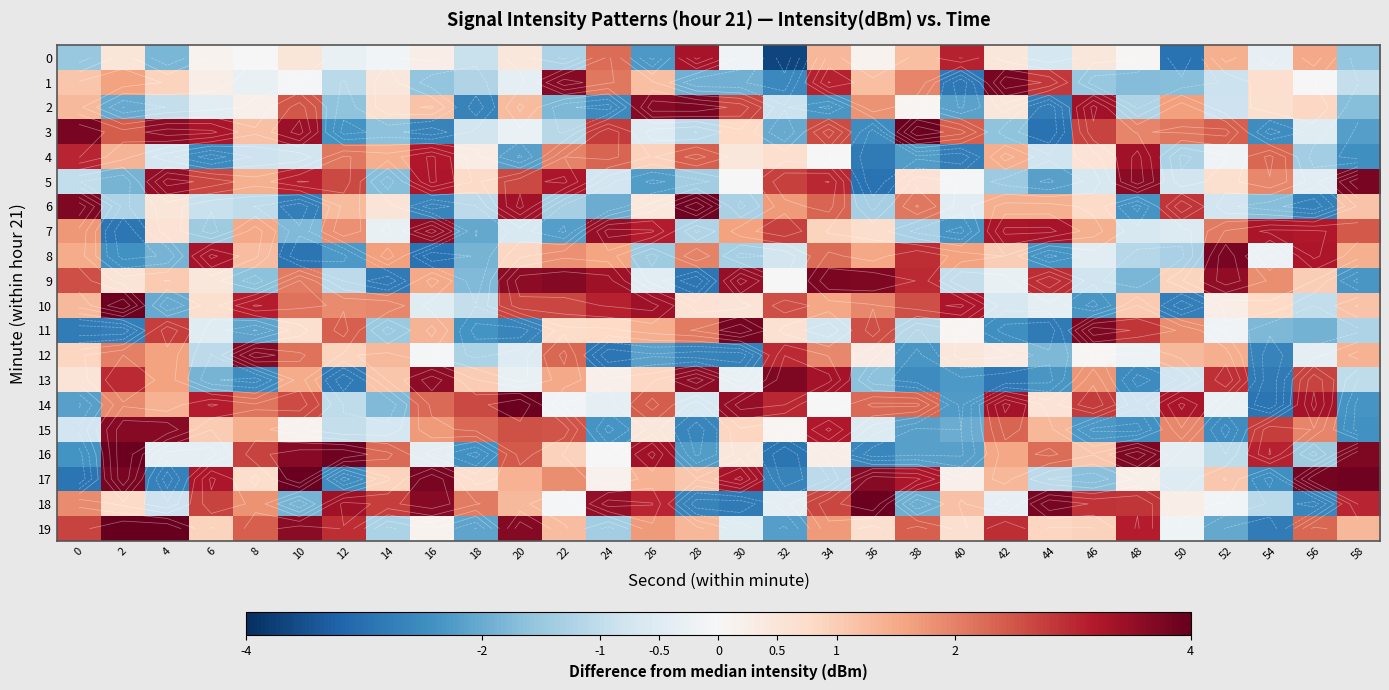

Is it true that 3 equals 2.4 at 52?

True